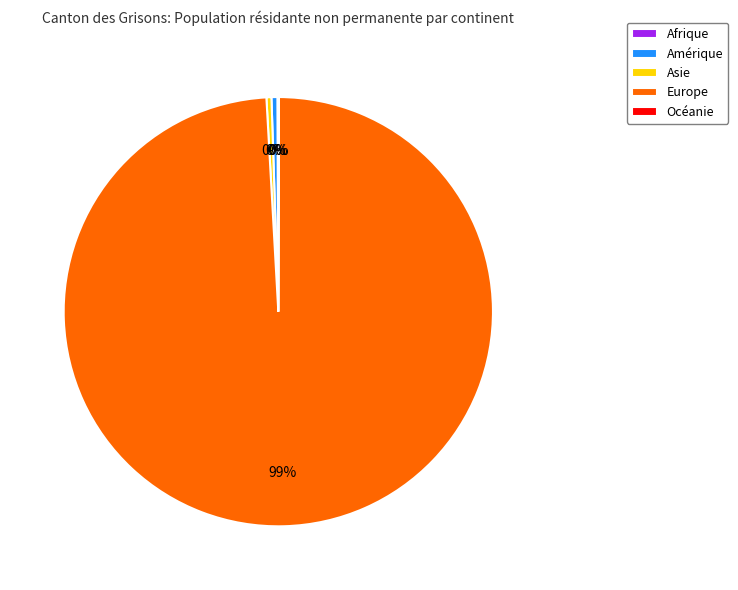

Is there a majority slice in this chart?

Yes